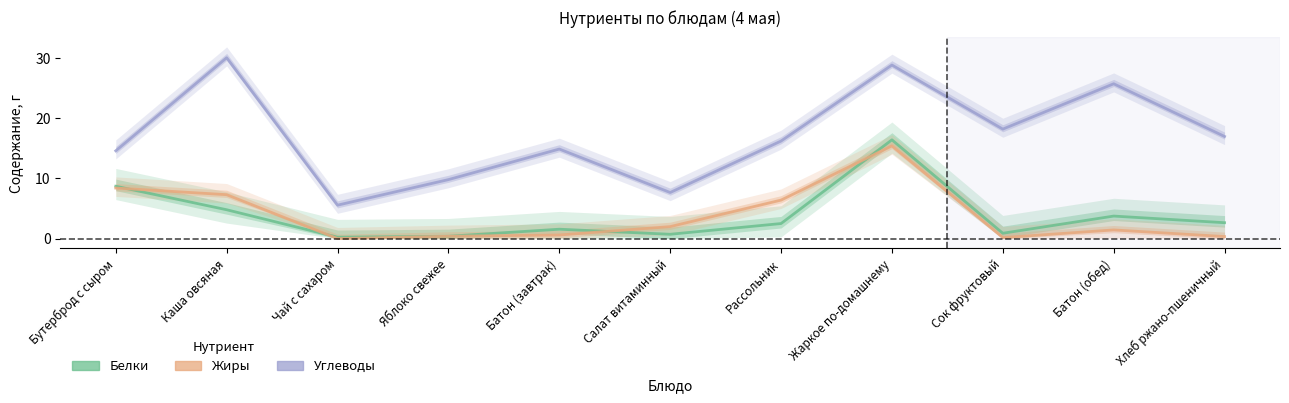

Between Чай с сахаром and Хлеб ржано-пшеничный, which is larger?

Хлеб ржано-пшеничный